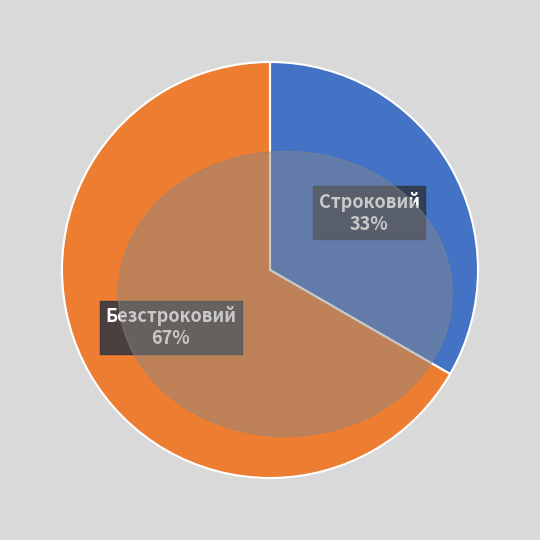

To the nearest percent, what is the combined percentage of Безстроковий and Строковий?

100%